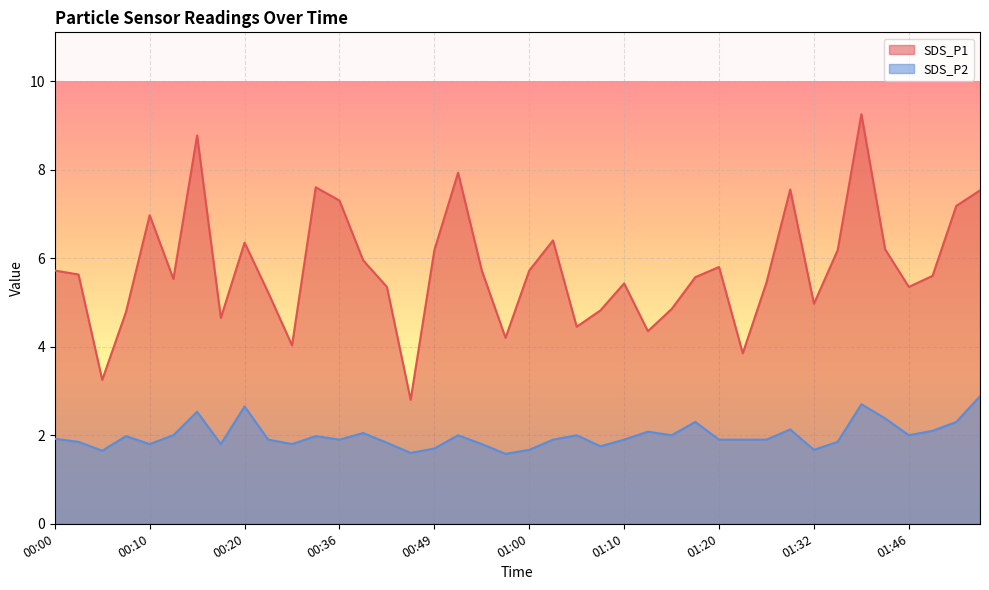

List the series in order of their peak value, highest first.

SDS_P1, SDS_P2